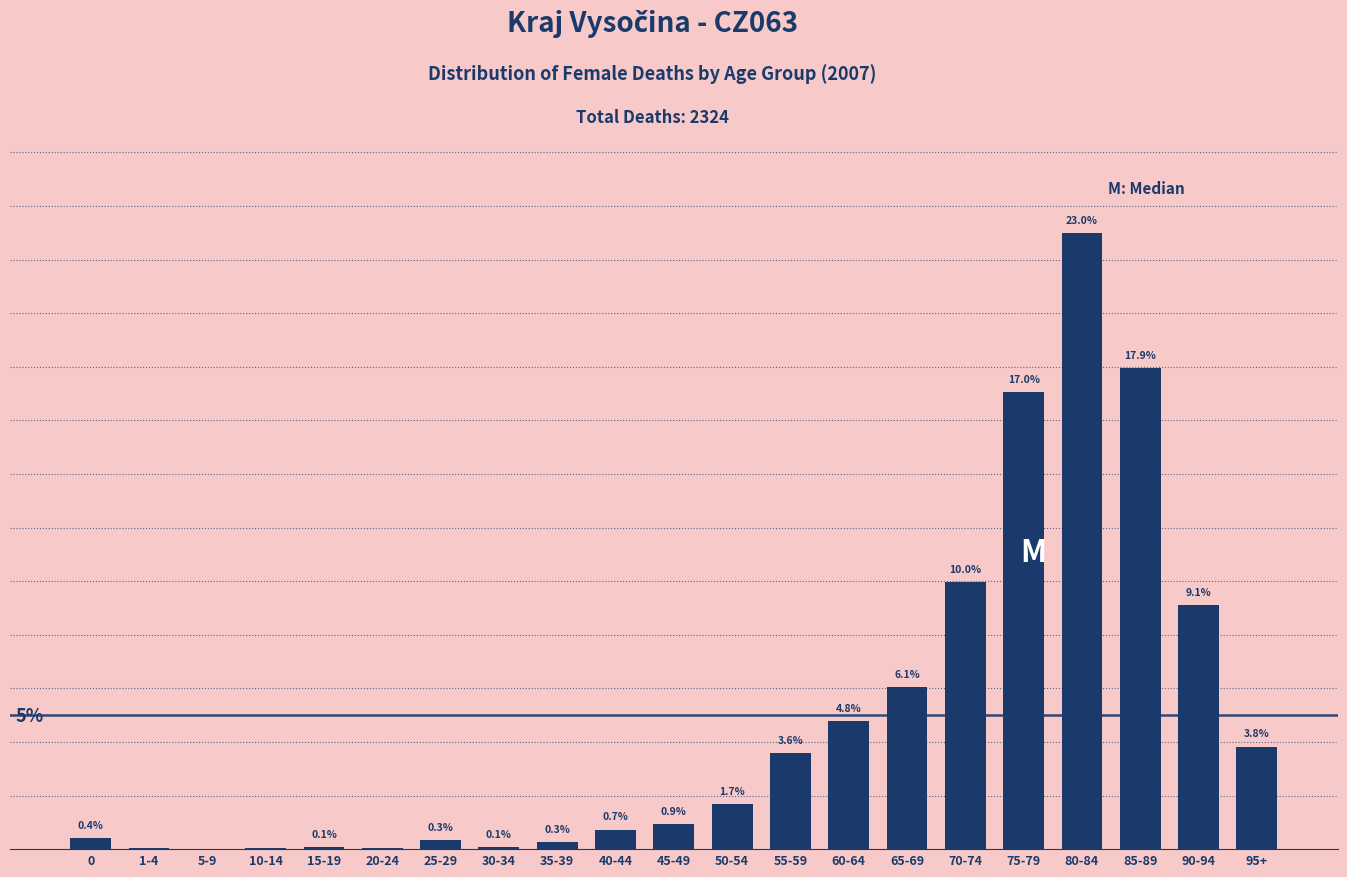

Between 65-69 and 20-24, which is larger?

65-69